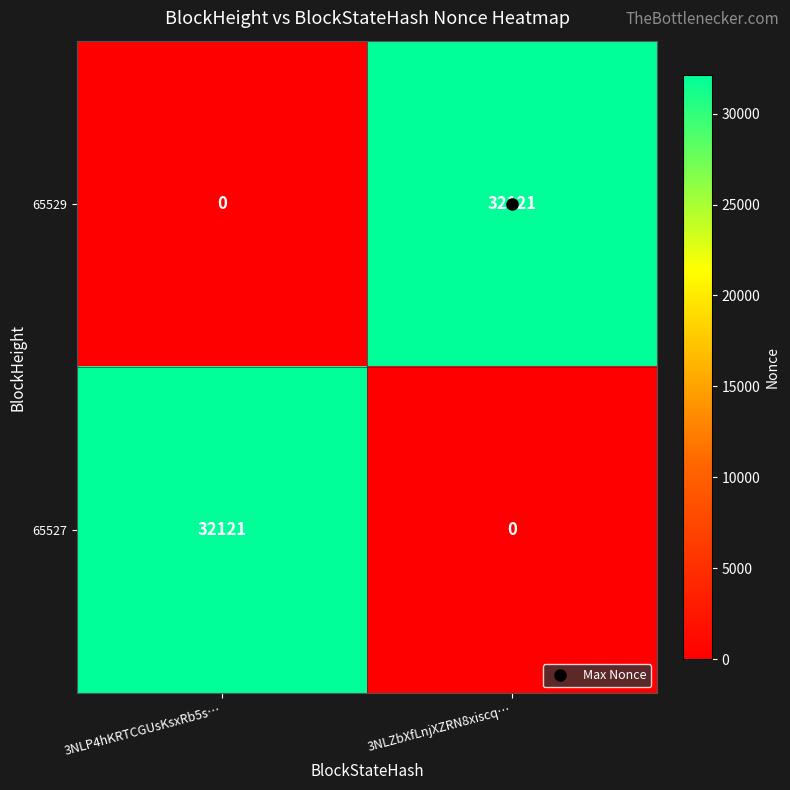

List the labels in order of 65529 value, largest first.

3NLZbXfLnjXZRN8xiscq…, 3NLP4hKRTCGUsKsxRb5s…